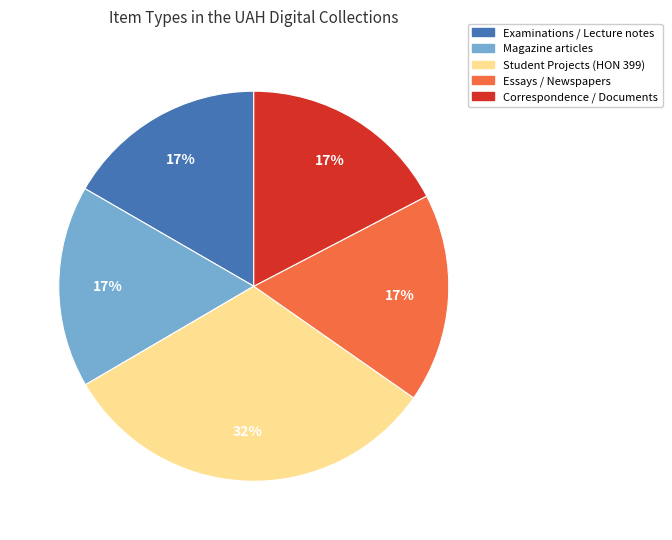

Is there any slice that represents more than half of the pie?

No